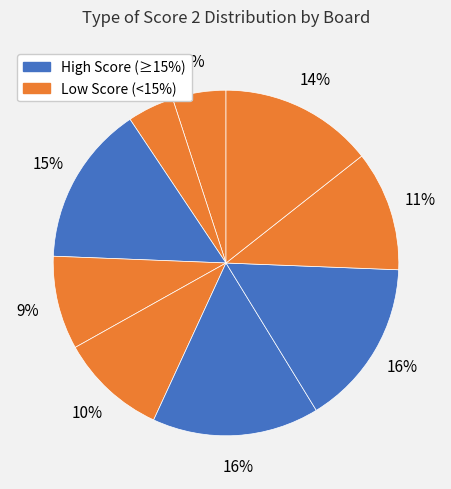

Count the number of slices in the pie.

9